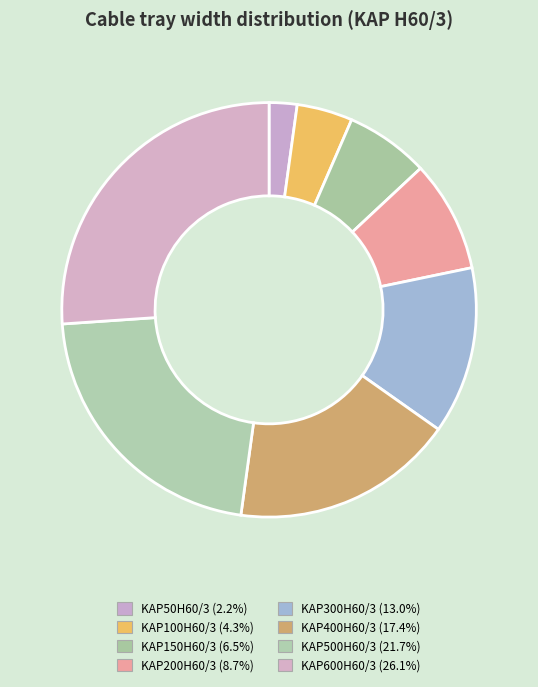

Approximately how many times larger is the value at KAP100H60/3 compared to KAP500H60/3?

0.2